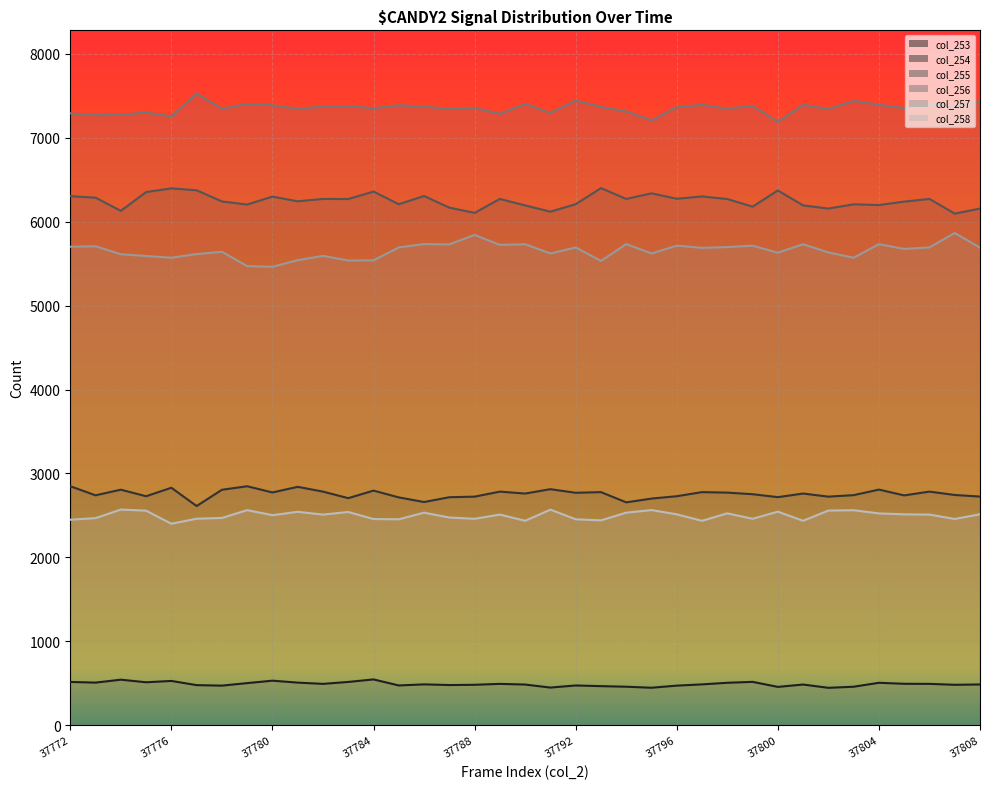

What is the difference between the col_255 values at 37783 and 37807?

174